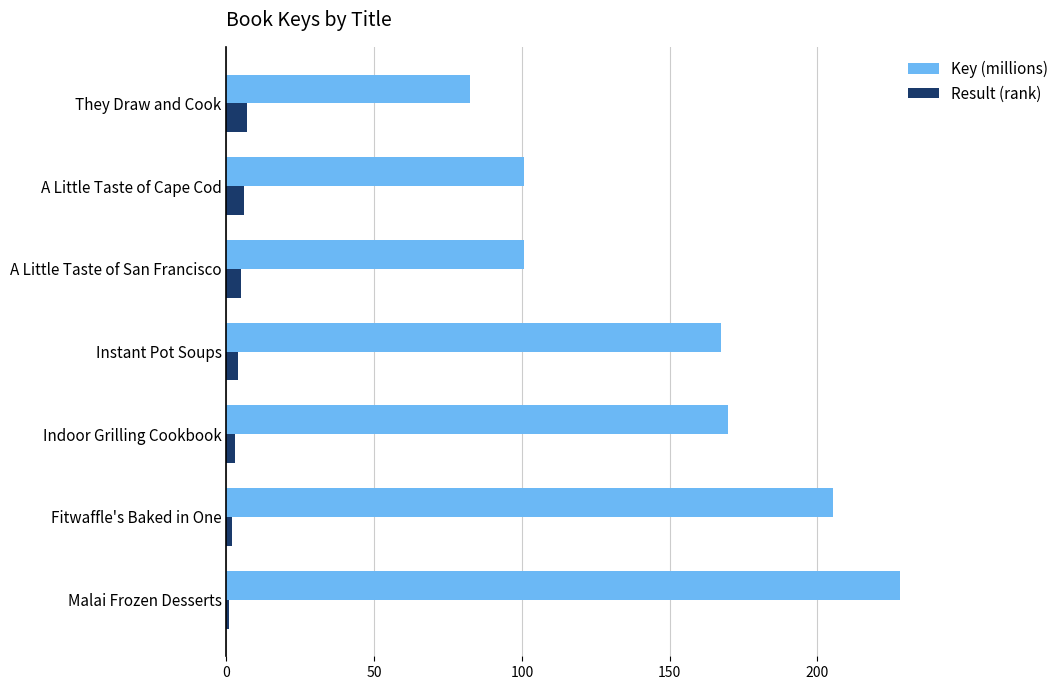

What value does the Key (millions) series have at A Little Taste of Cape Cod?

100.7